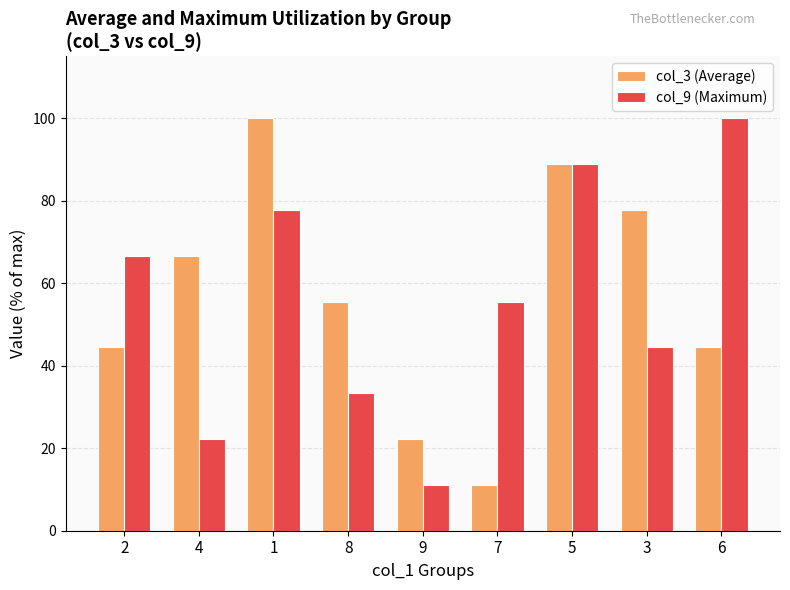

The value of col_9 (Maximum) at 1 is 77.8. True or false?

True